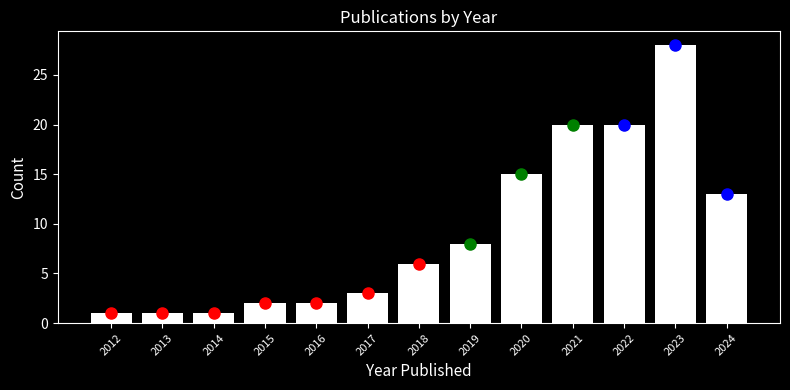

Reading right to left, what are all the values shown in this chart?

2024=13	2023=28	2022=20	2021=20	2020=15	2019=8	2018=6	2017=3	2016=2	2015=2	2014=1	2013=1	2012=1